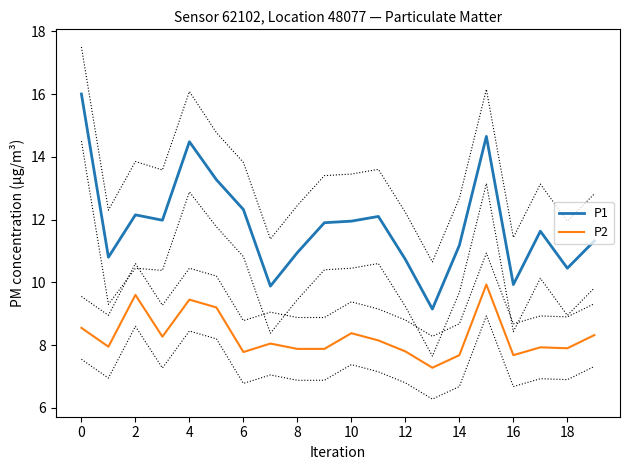

At 13, list the series in order from smallest to largest.

P2, P1